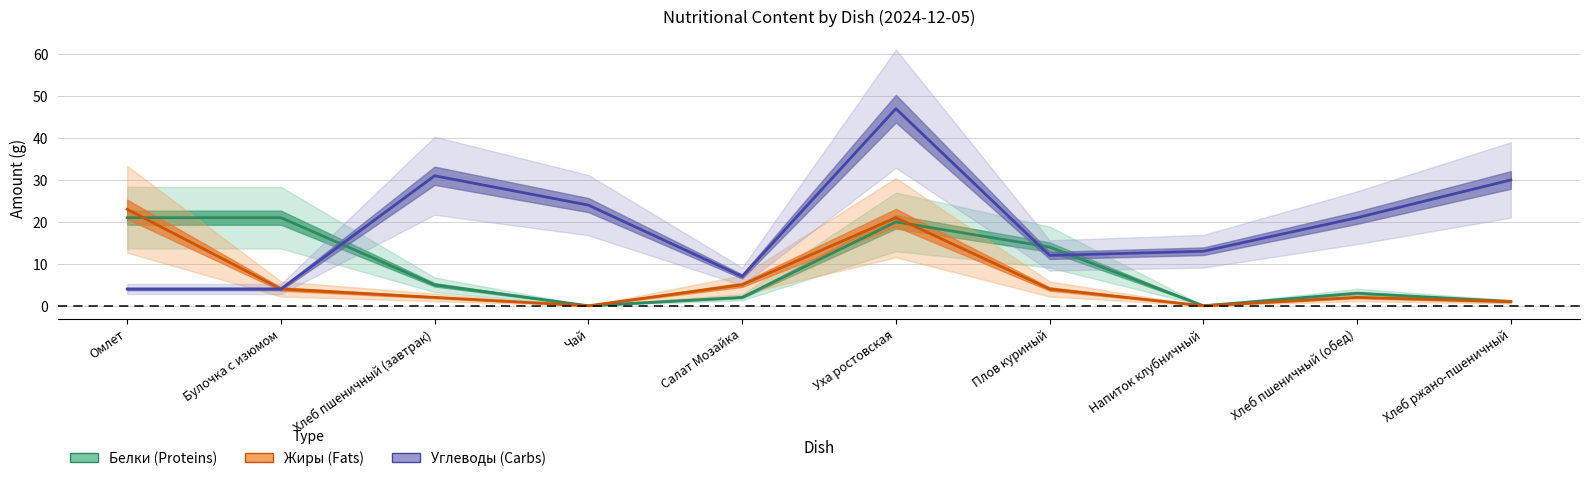

The value of Углеводы (Carbs) at Булочка с изюмом is 7. True or false?

False